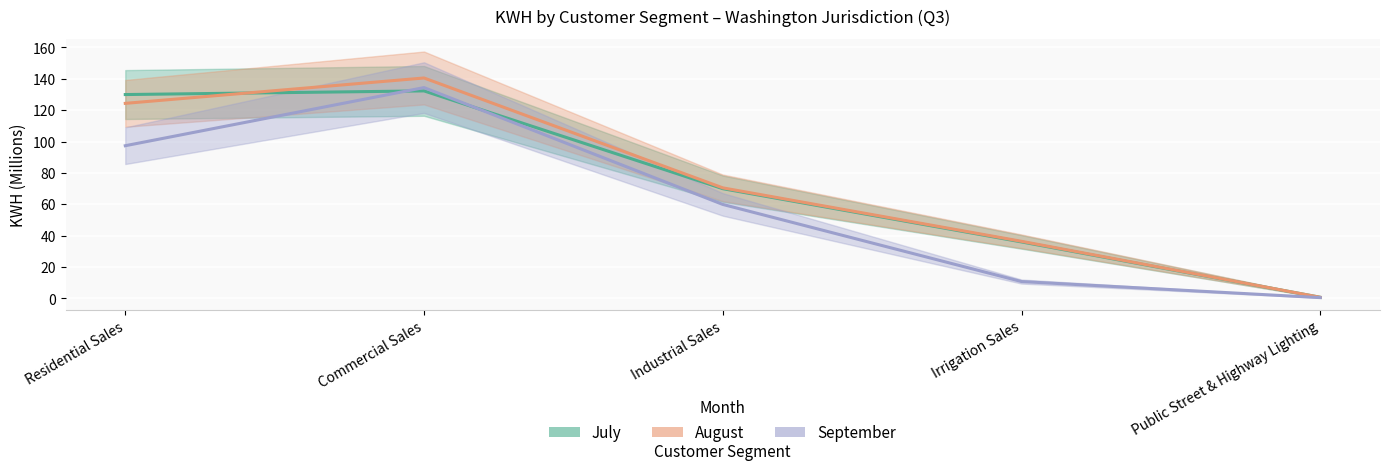

What value does the August series have at Commercial Sales?

140.5